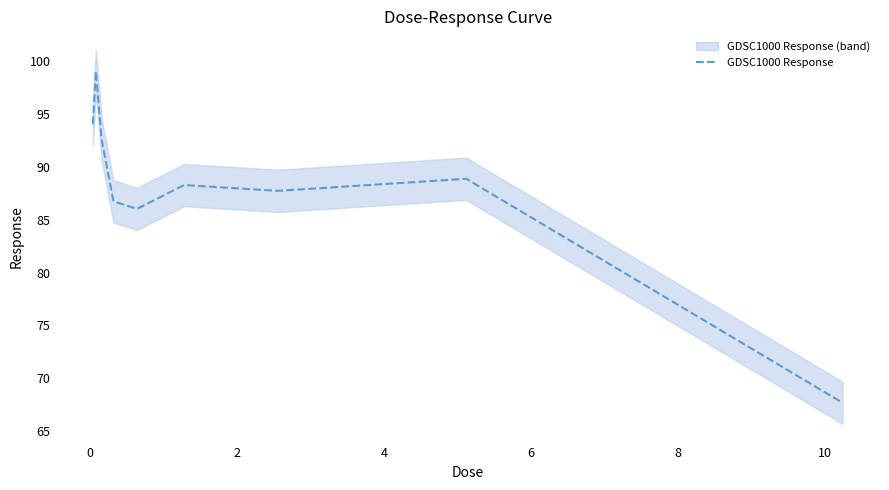

What is the lowest value of the GDSC1000 Response series?

67.7